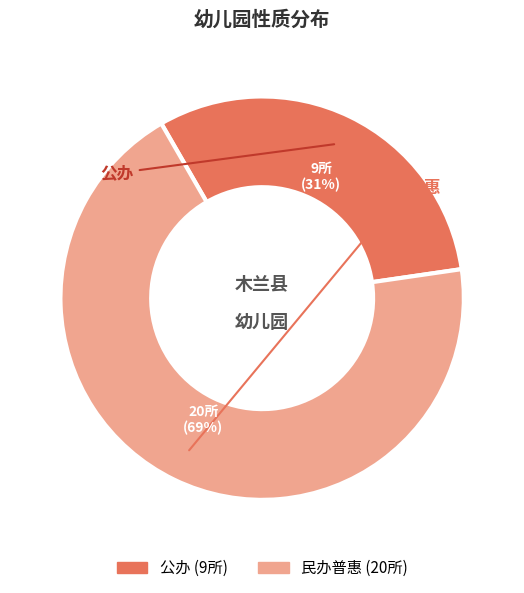

To the nearest percent, what is the combined percentage of 公办 and 民办普惠?

100%